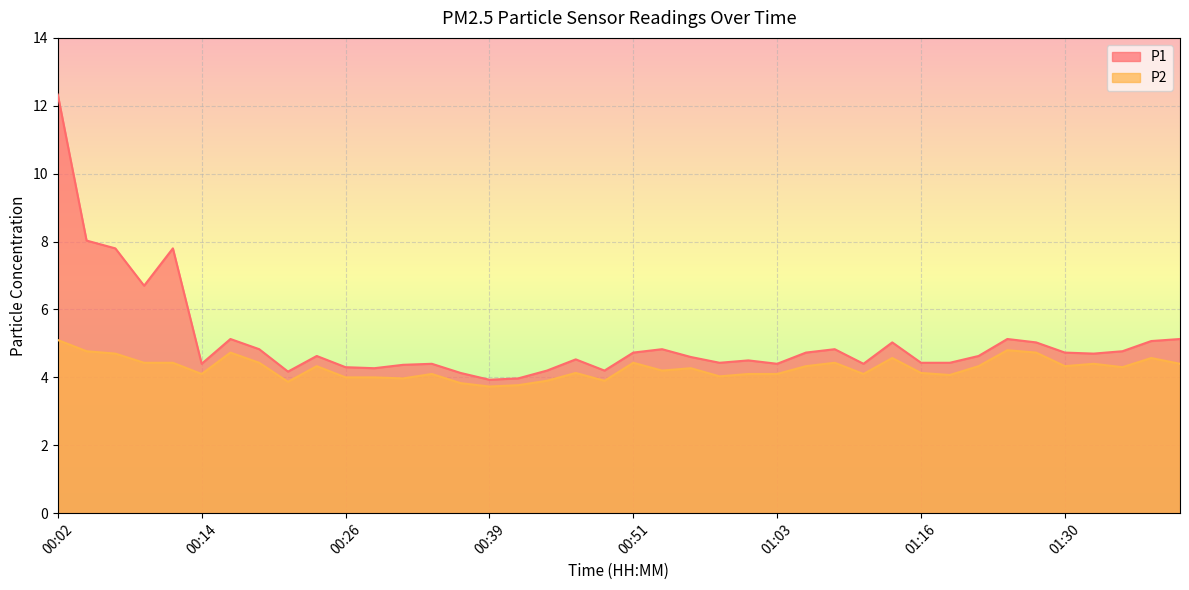

Between 01:06 and 01:24, which is larger?

01:24